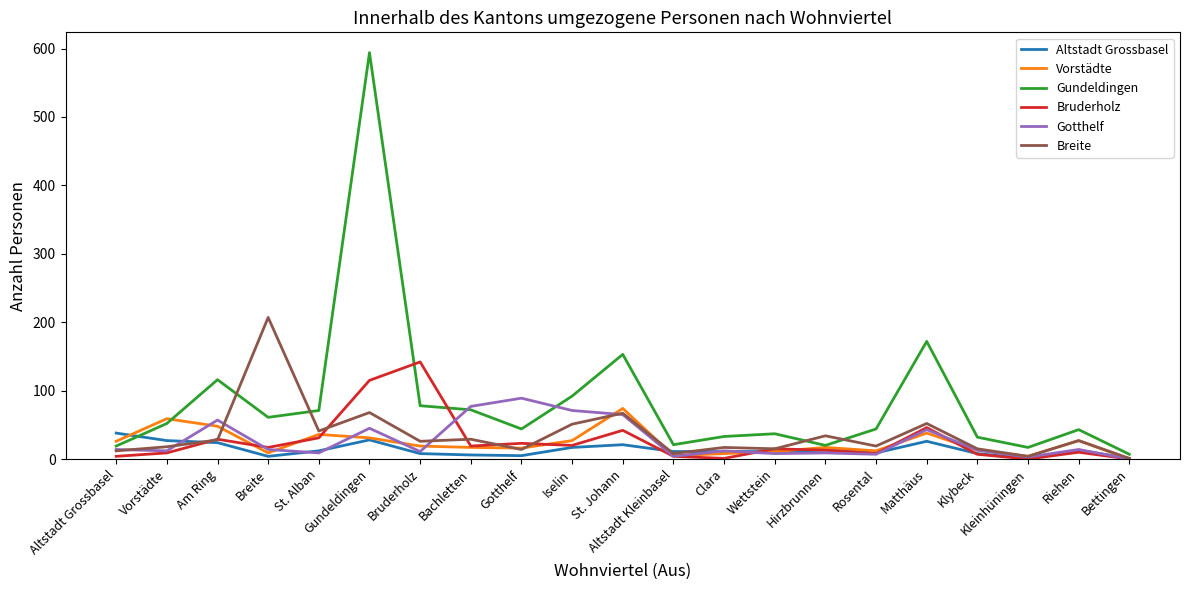

Between Gotthelf and Kleinhüningen, which series saw the biggest shift?

Gotthelf